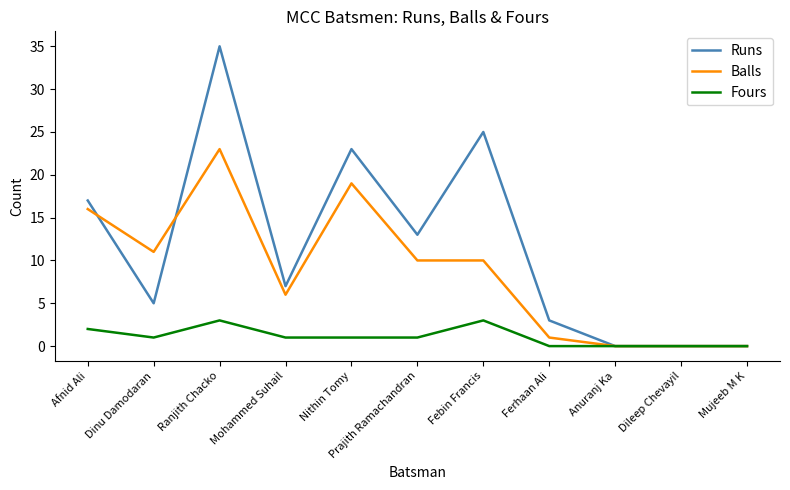

In Fours, how many points are higher than both neighbors (excluding endpoints)?

2